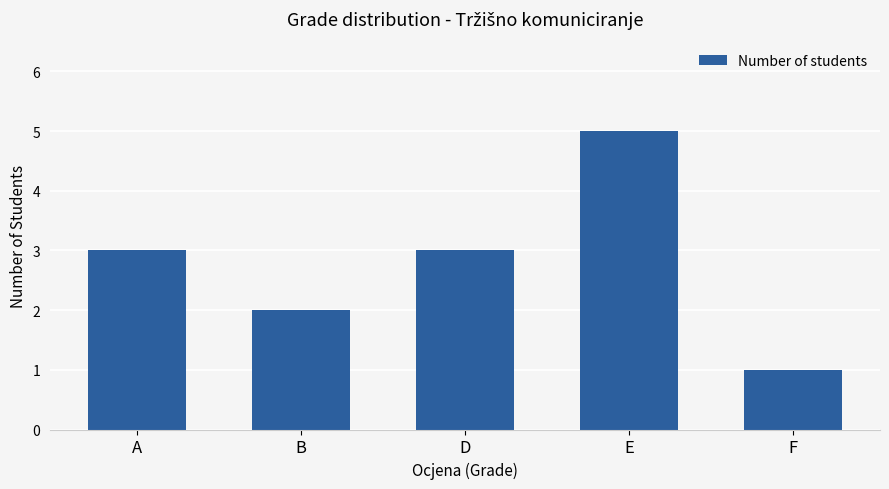

What value does the data have at A?

3